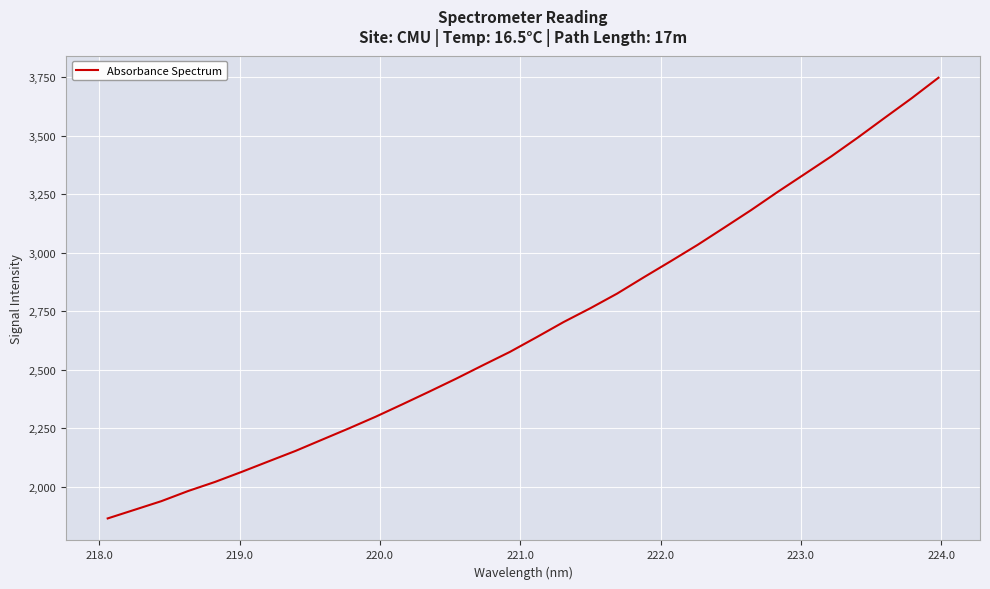

How many lines are shown in the chart?

1